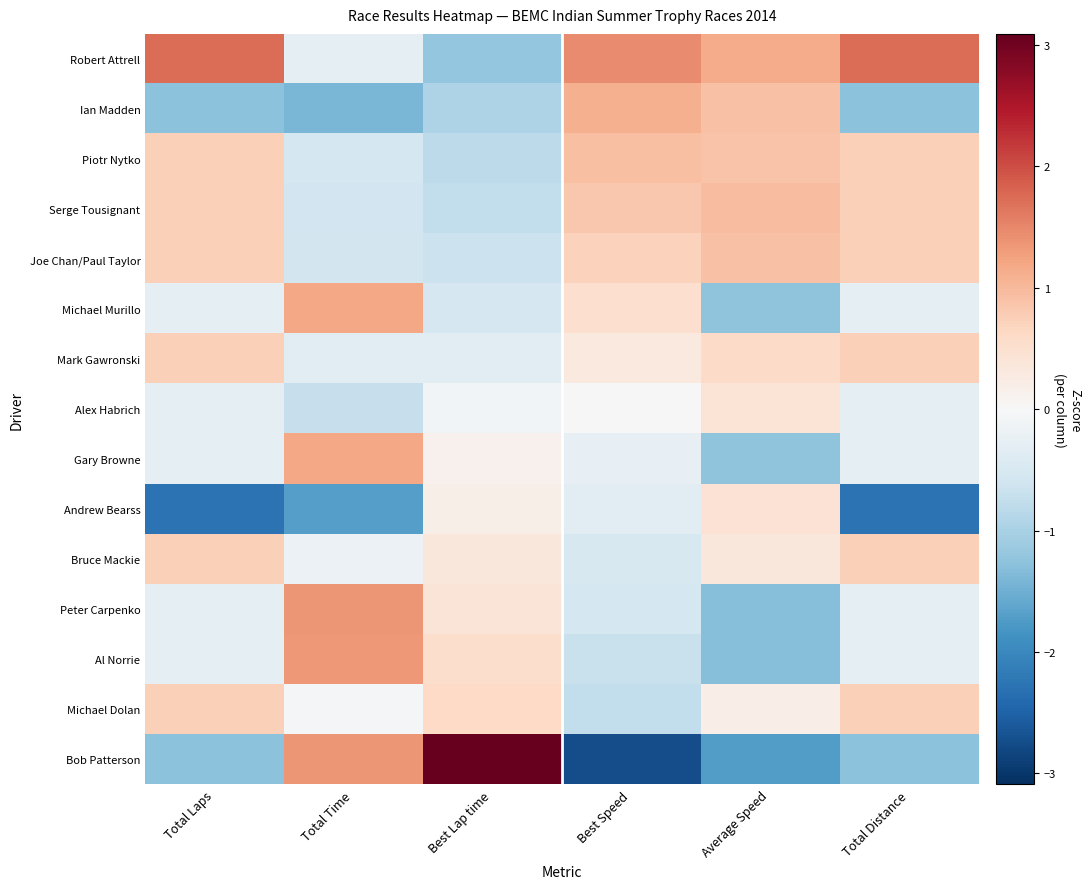

Which series has the largest range (max minus min)?

Bob Patterson